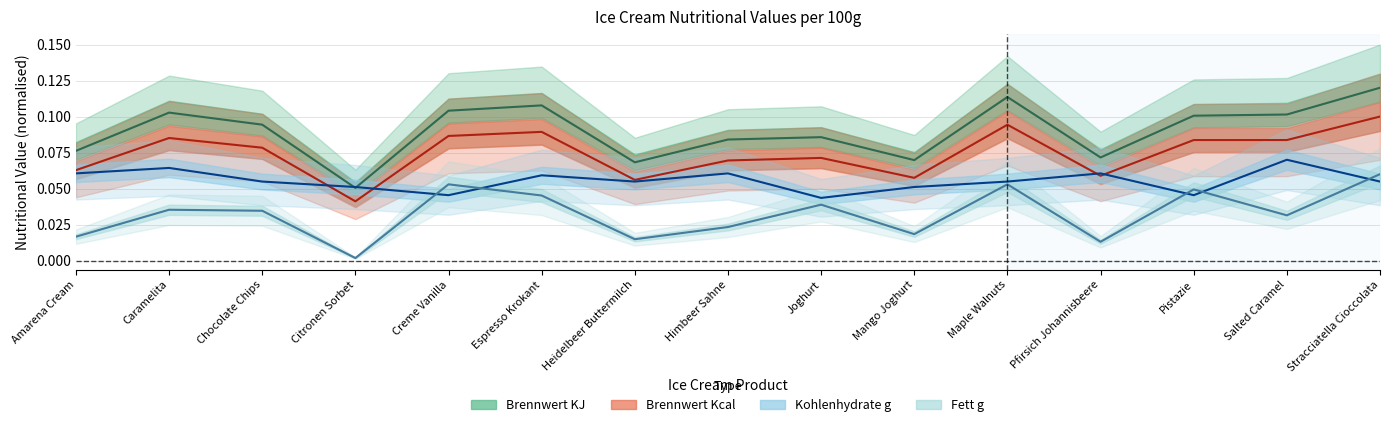

What position from the right is Himbeer Sahne?

8